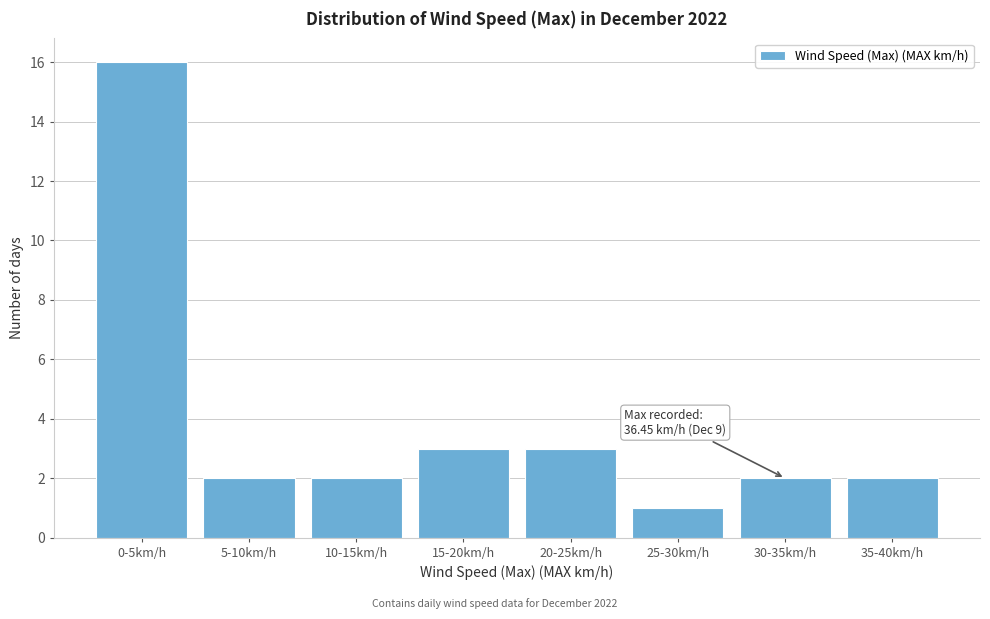

Reading left to right, transcribe all the data shown in this chart.

16	2	2	3	3	1	2	2